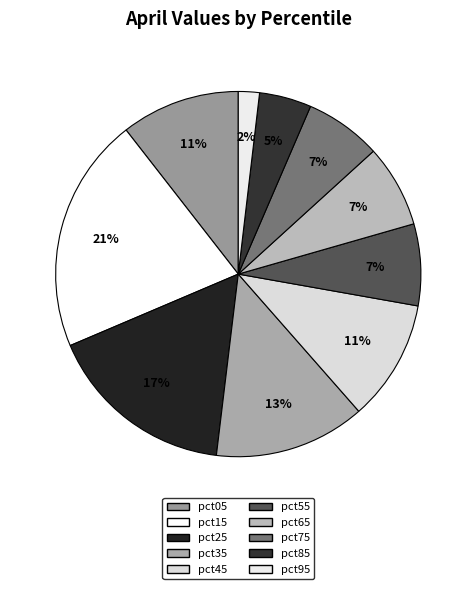

Count the number of slices in the pie.

10